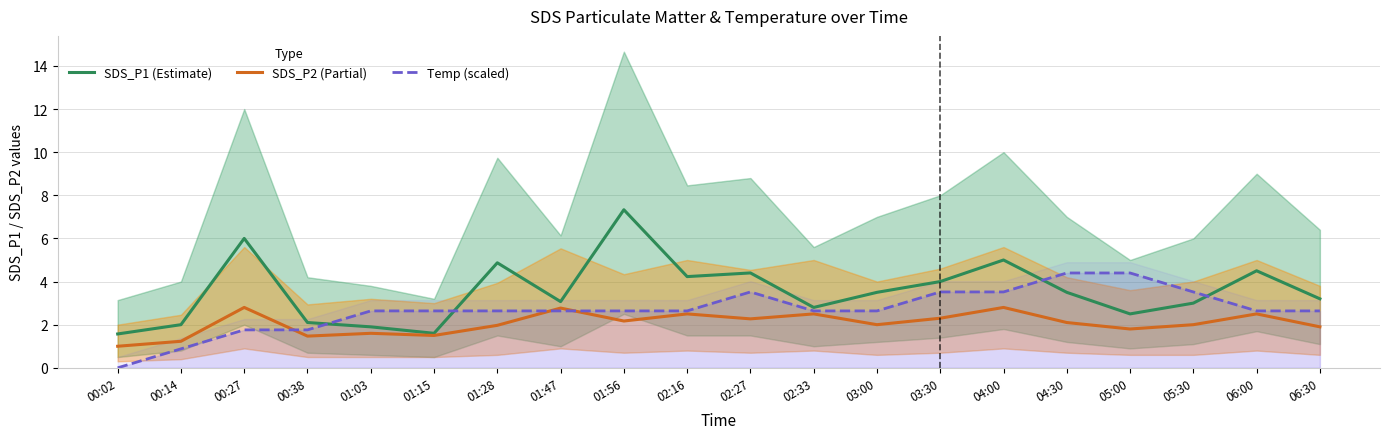

Is it true that SDS_P1 (Estimate) equals 1.9 at 01:03?

True